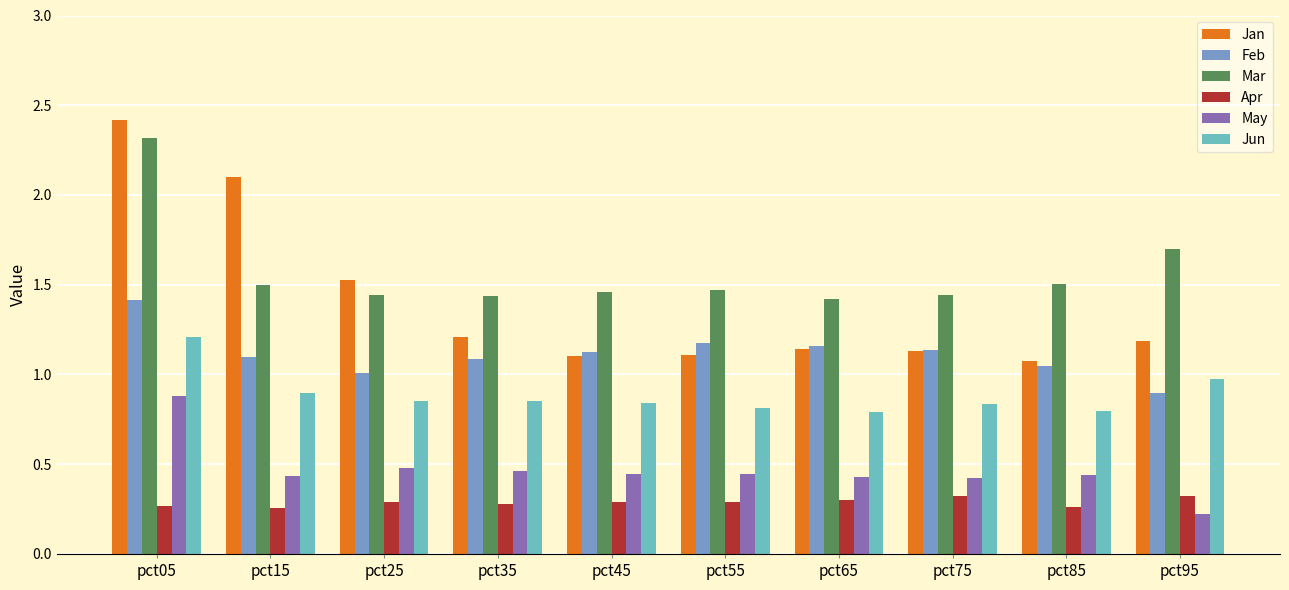

How many bars are there in each group?

6